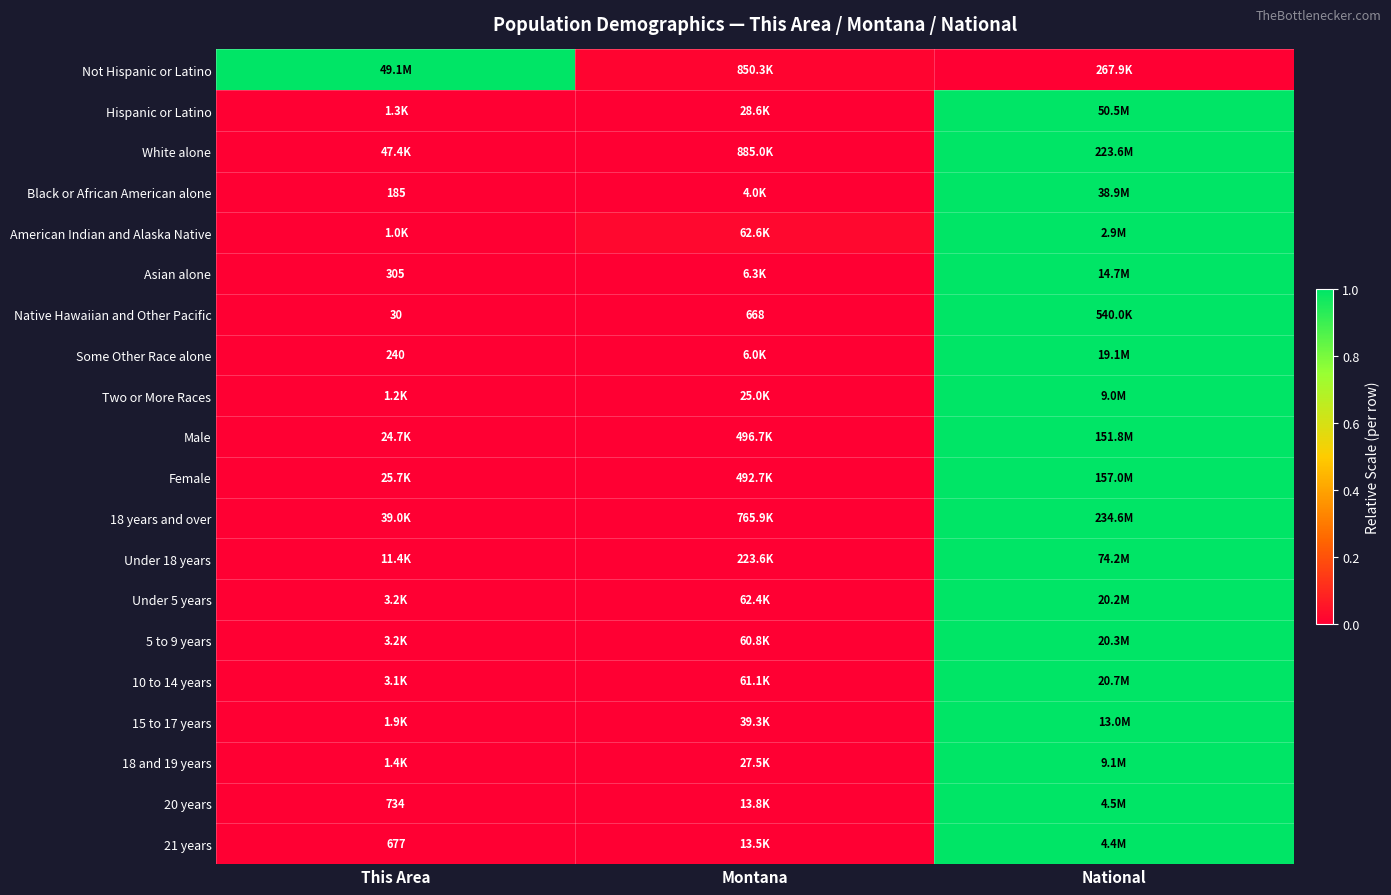

At how many categories does at least one series exceed 0?

3